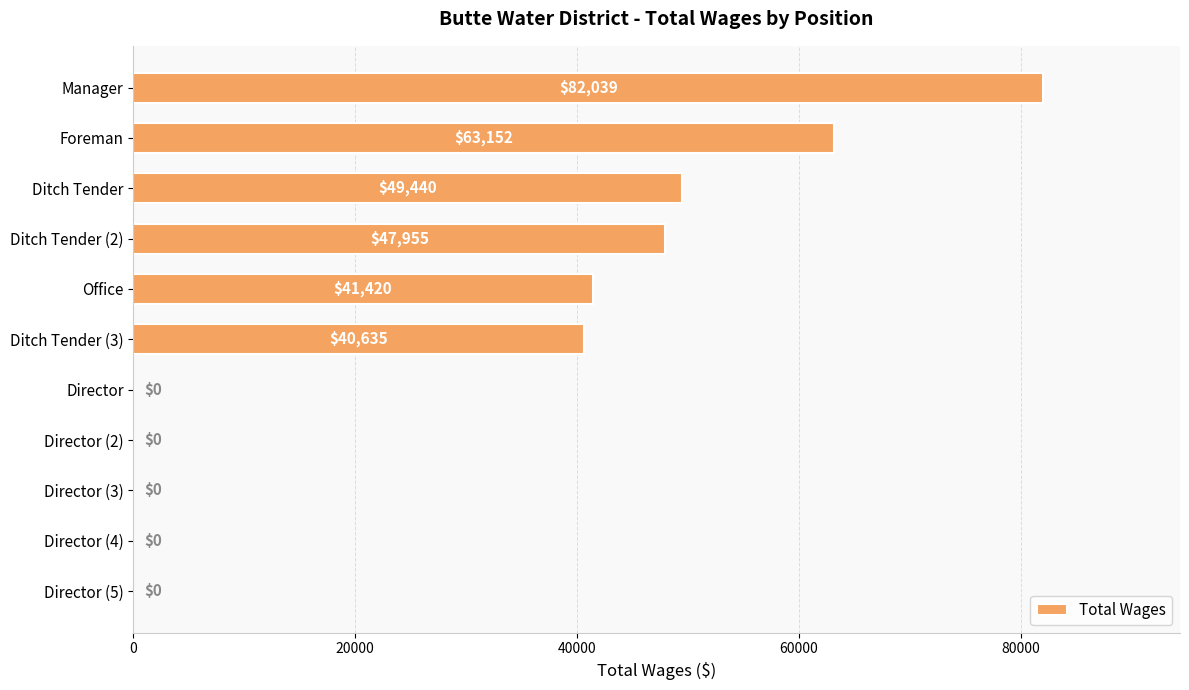

How many data points does each series have?

11